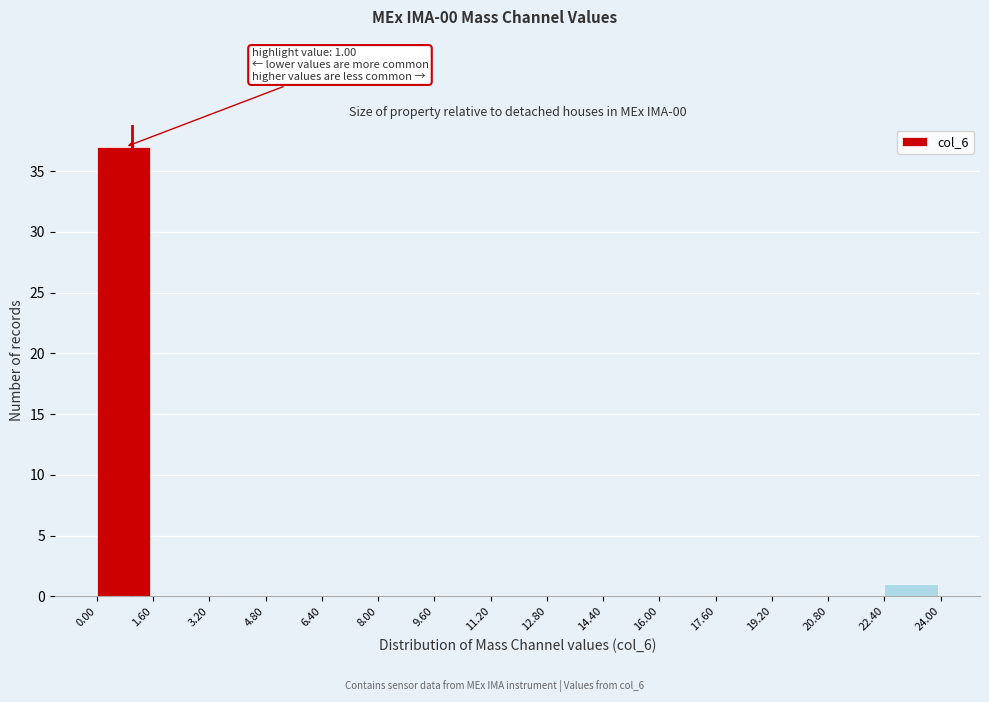

Over which range of the x-axis is the bar tallest?

0.00 to 1.60